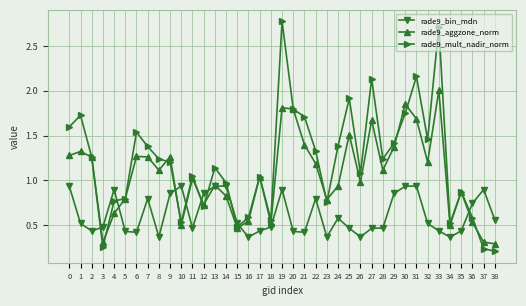

Which series has the widest spread of values?

rade9_mult_nadir_norm